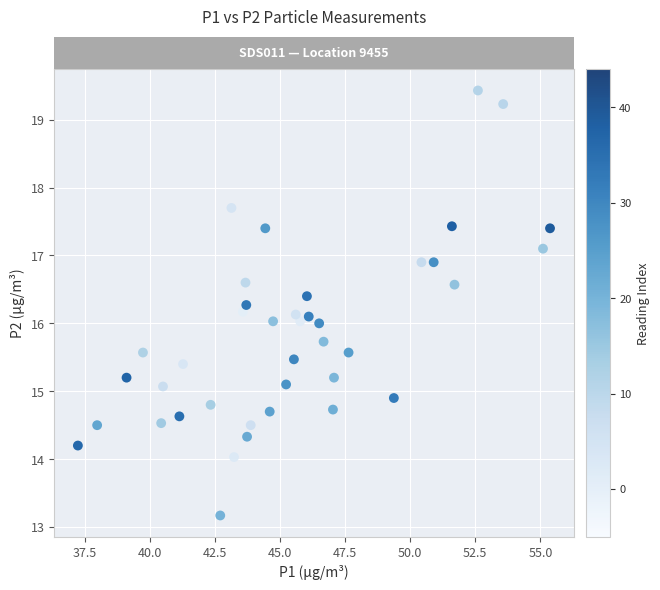

What is the range of X values (max minus min)?

18.1